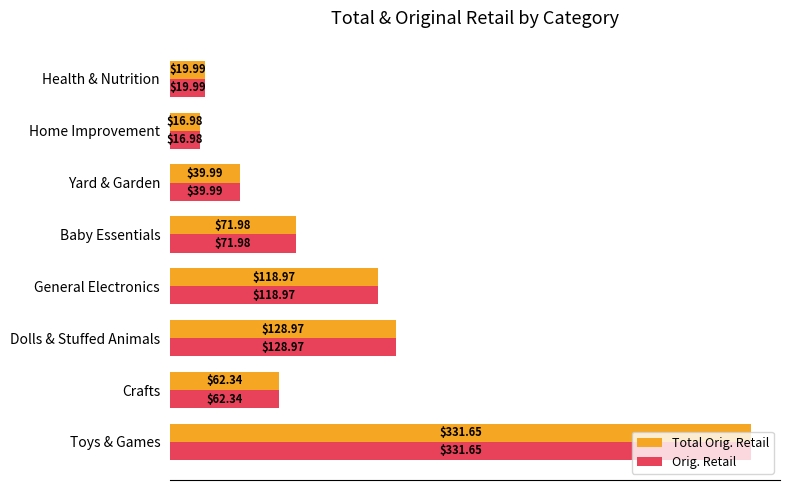

Where is Total Orig. Retail nearest to the value 174?

Dolls & Stuffed Animals